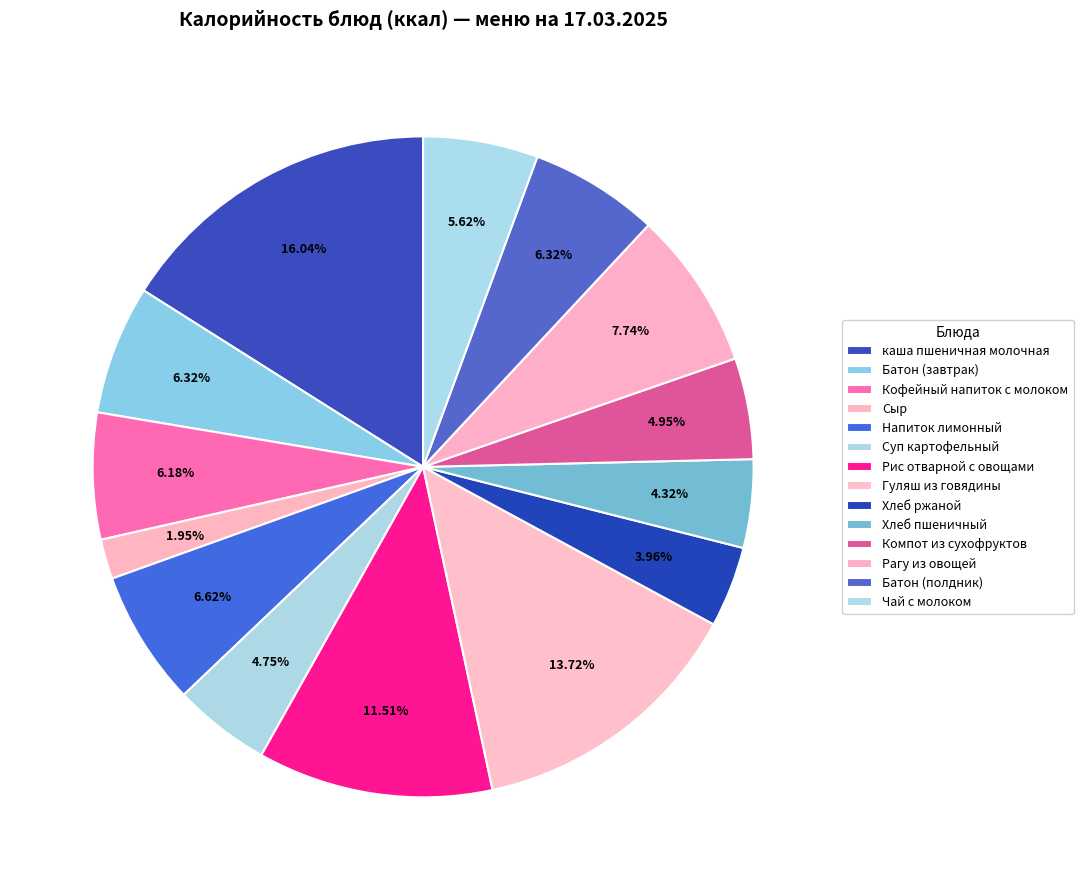

To the nearest percent, what portion does Компот из сухофруктов represent?

5%